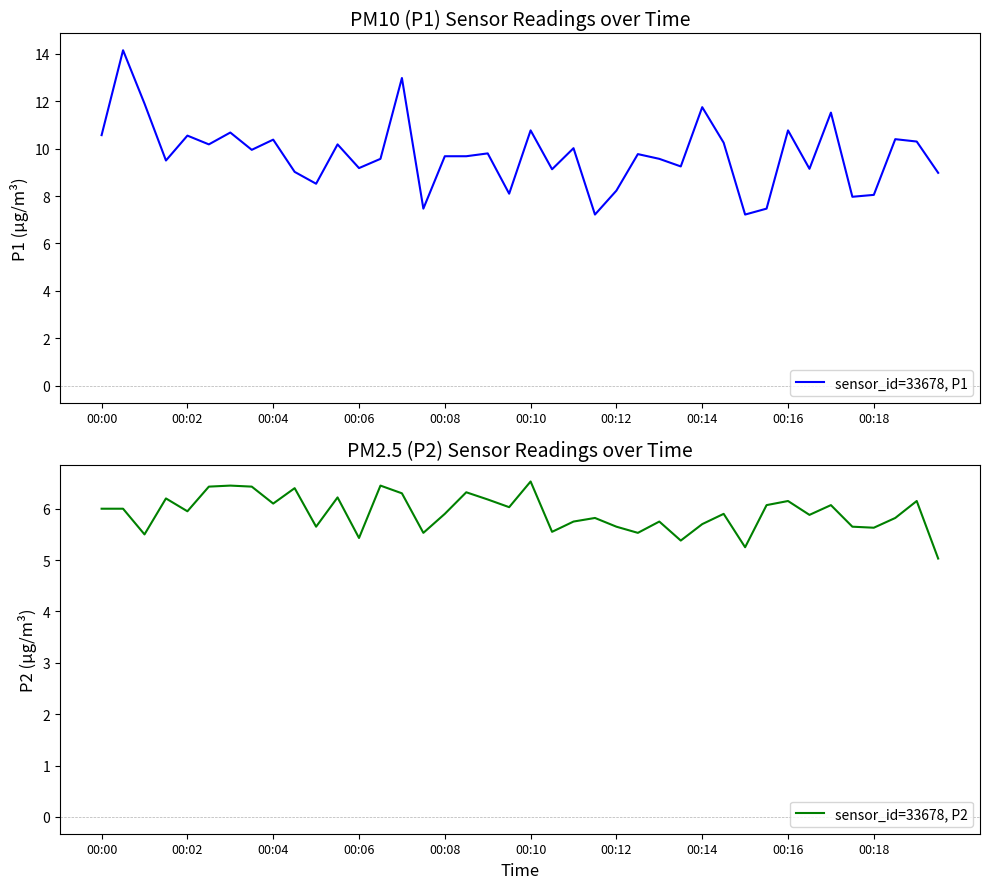

Rank the series by their maximum value, from lowest to highest.

sensor_id=33678, P2, sensor_id=33678, P1